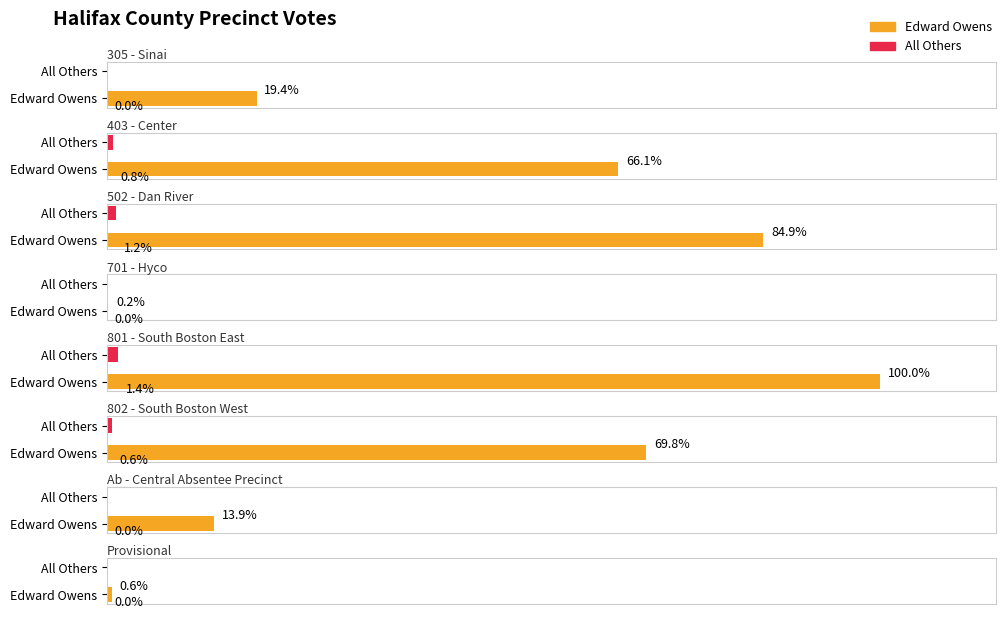

Rank the series by their average value, from highest to lowest.

Edward Owens, All Others